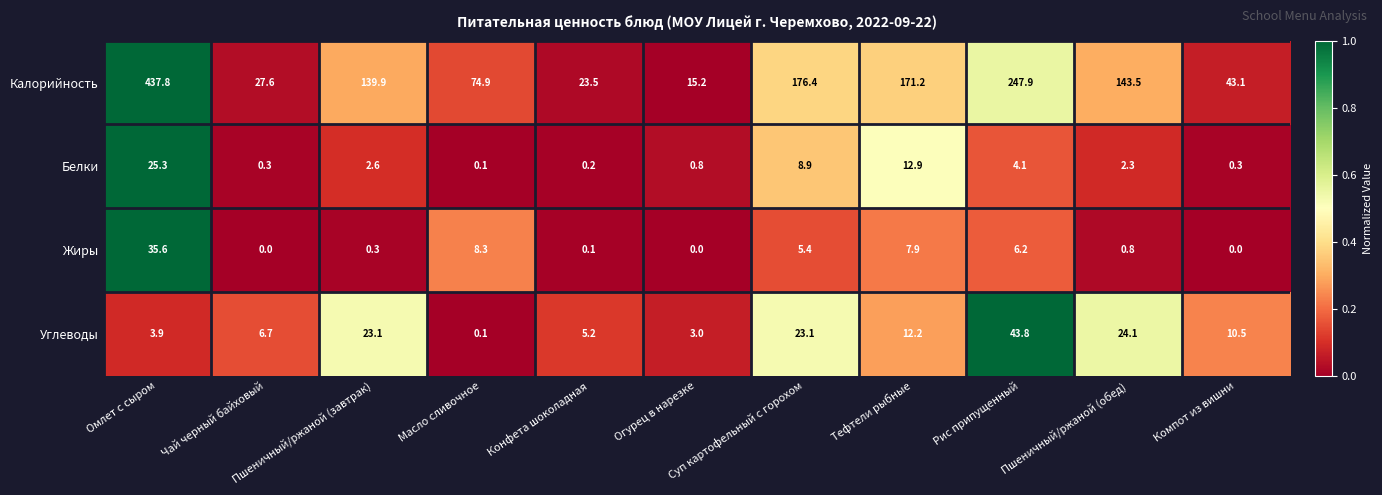

At which category is the sum across all series the highest?

Омлет с сыром